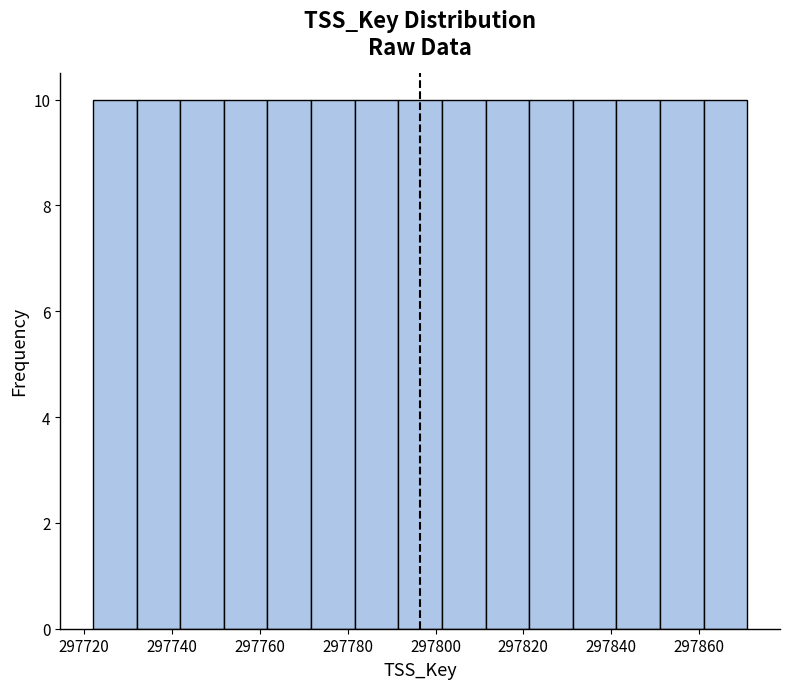

Reading left to right, list every bar in this chart as the range it spans on the x-axis followed by its height. Neither the bar edges nor the heights are printed on the chart, so give them approximately, as read against the axes.

297722 to 297732: 10
297732 to 297742: 10
297742 to 297752: 10
297752 to 297762: 10
297762 to 297772: 10
297772 to 297782: 10
297782 to 297792: 10
297792 to 297802: 10
297802 to 297812: 10
297812 to 297822: 10
297822 to 297832: 10
297832 to 297842: 10
297842 to 297852: 10
297852 to 297862: 10
297862 to 297872: 10